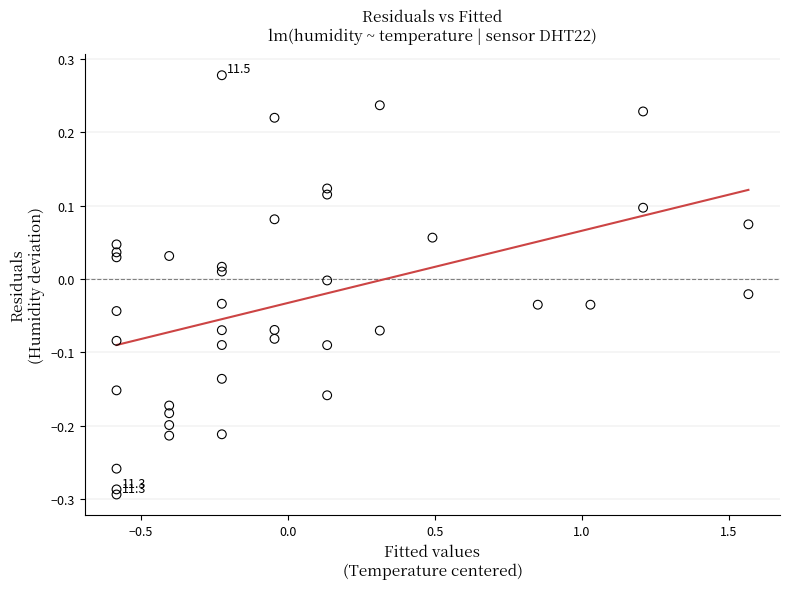

What is the range of Y values (max minus min)?

0.6